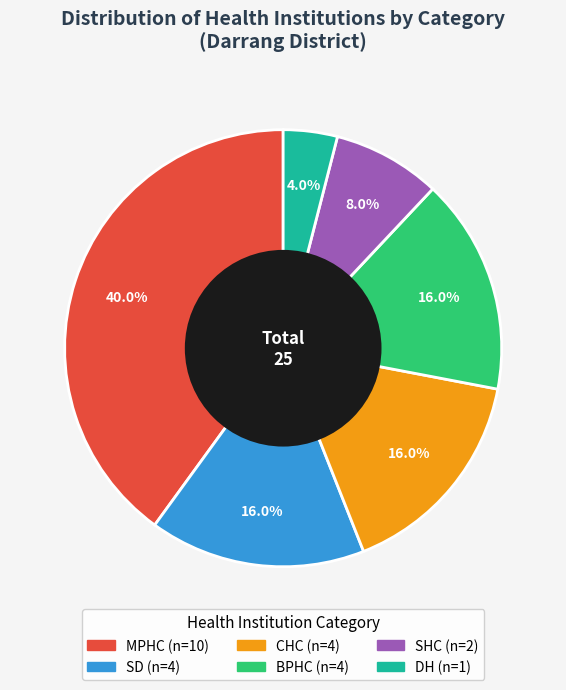

Is there any slice that represents more than half of the pie?

No